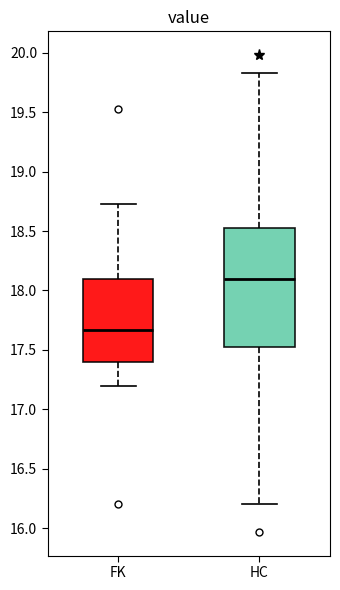

Reading left to right, transcribe this box plot: for each box, give where its median line is, the range the box spans, and where its two whiskers end, as read against the y-axis. The values are not printed on the chart, so give them approximately, as read against the axis.

FK: median 17.65, box 17.40 to 18.10, whiskers 17.20 to 18.75
HC: median 18.10, box 17.50 to 18.55, whiskers 16.20 to 19.85